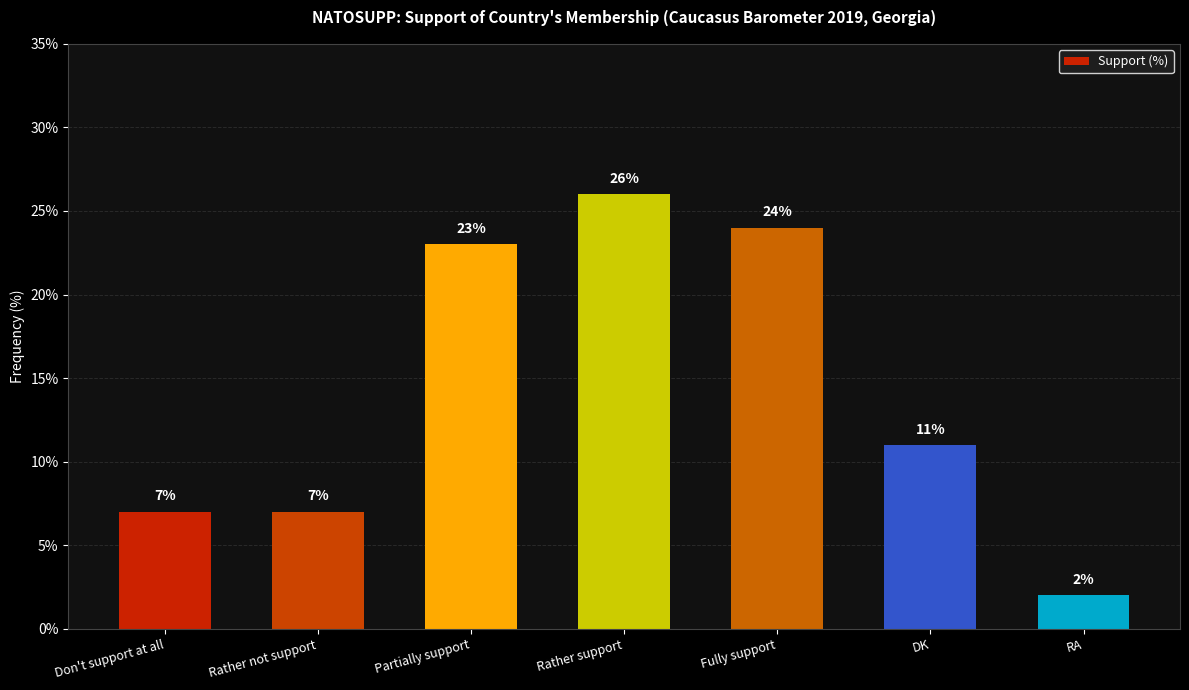

Count the number of categories in the chart.

7